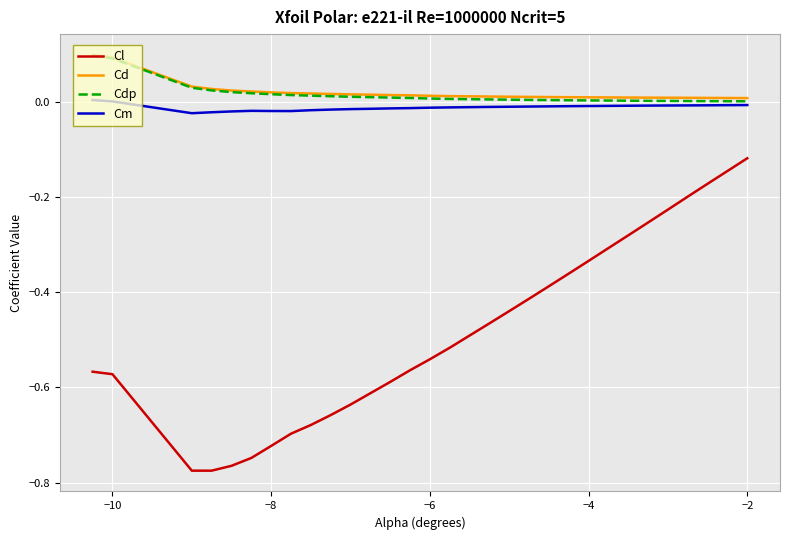

True or false: Cm and Cl intersect in this chart.

False